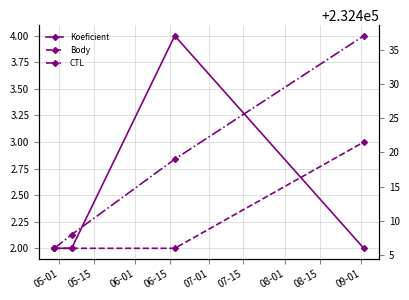

Does the chart display data point markers on the line(s)?

Yes